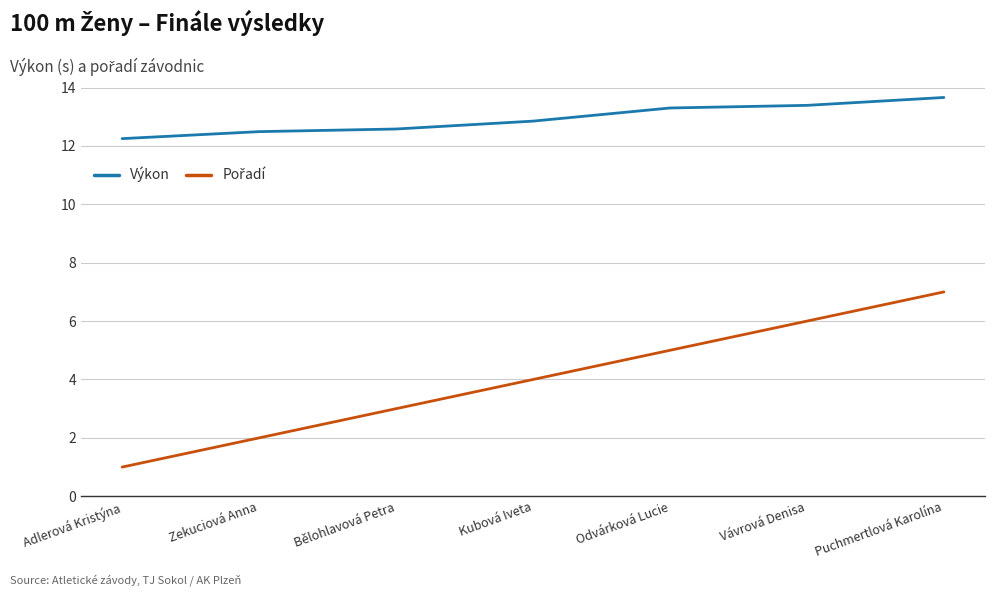

At which label is Výkon closest to 12?

Adlerová Kristýna